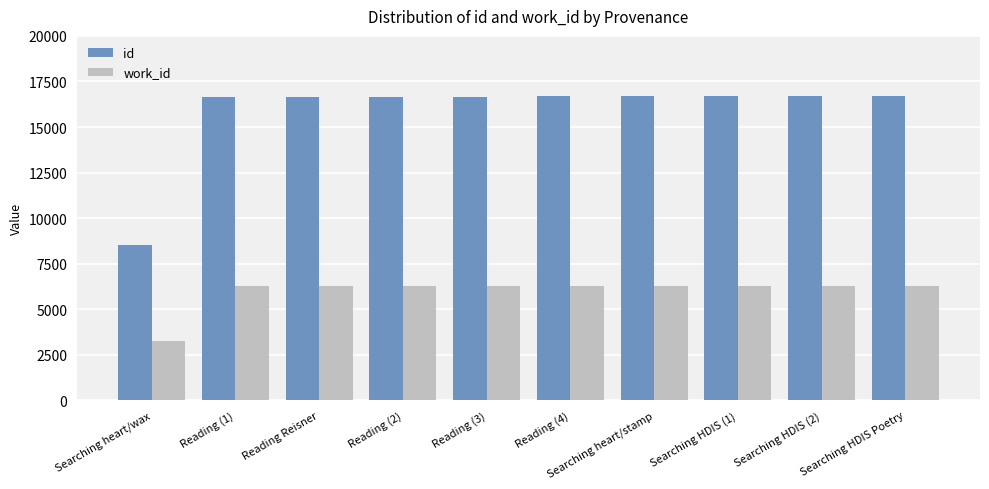

Is it true that work_id equals 6293 at Reading (1)?

True